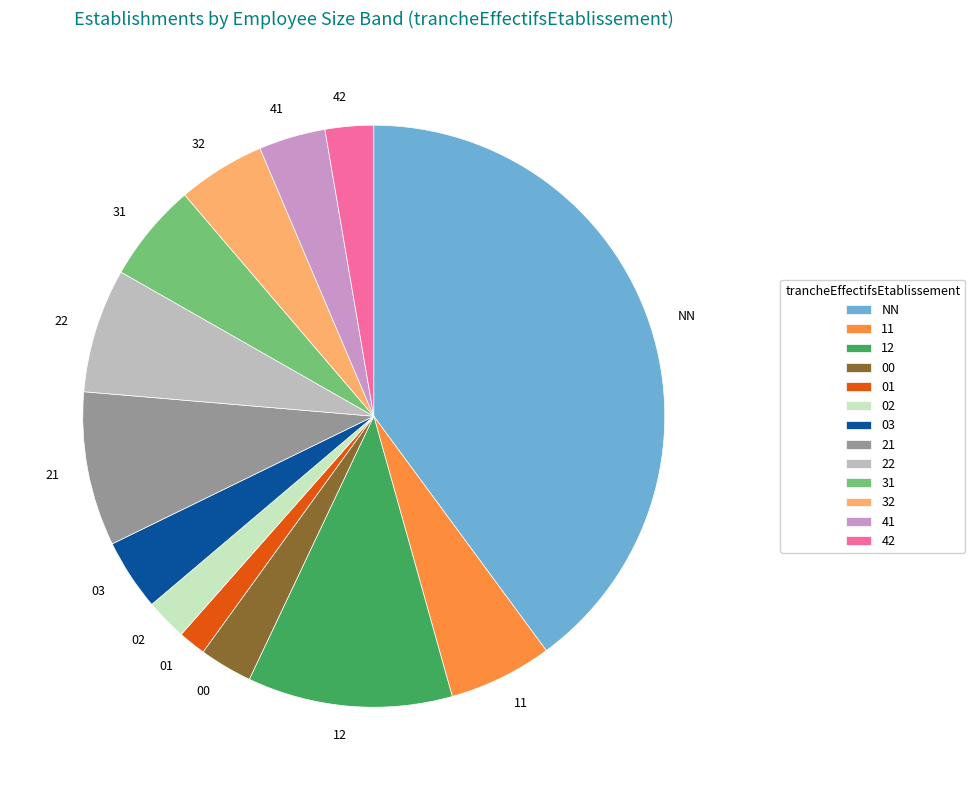

Is the sum of 32 and 00 greater than half?

No